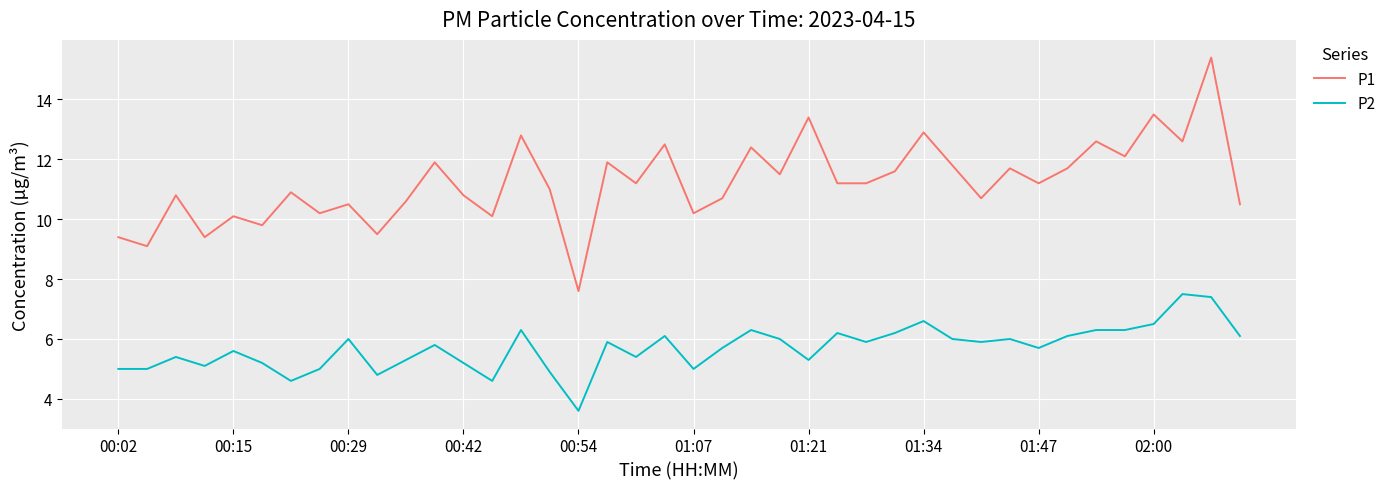

What is the average value of the P2 series?

5.7